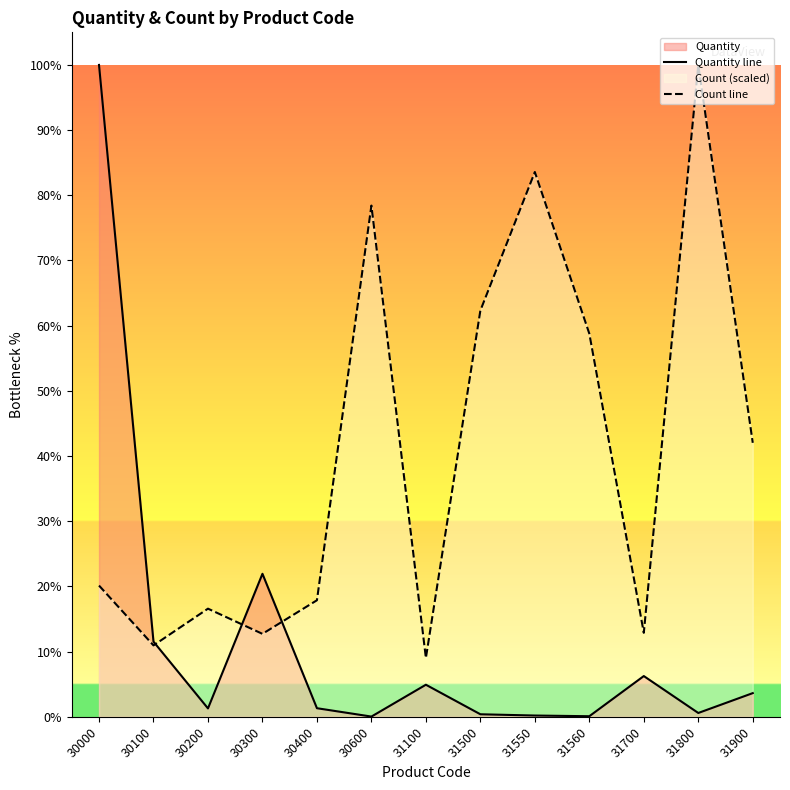

At which category does Count line reach its first local peak?

30200